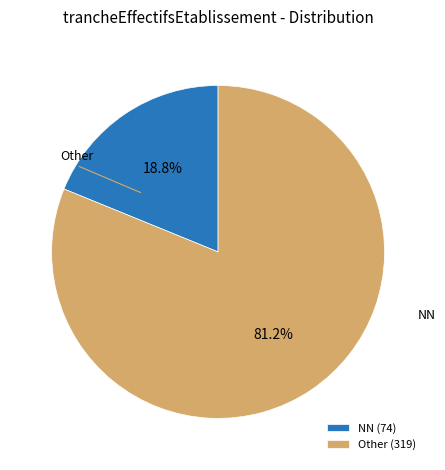

To the nearest percent, what is the difference between the largest and smallest slice percentages?

62%